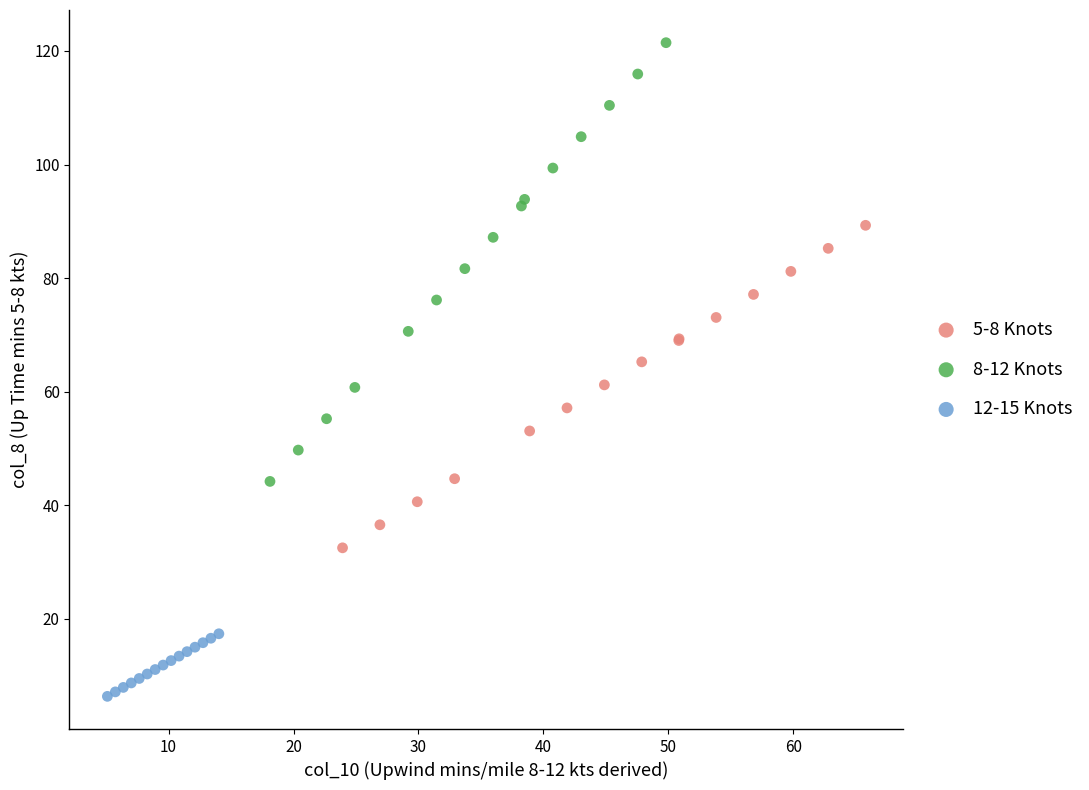

Which series reaches the minimum Y coordinate?

12-15 Knots